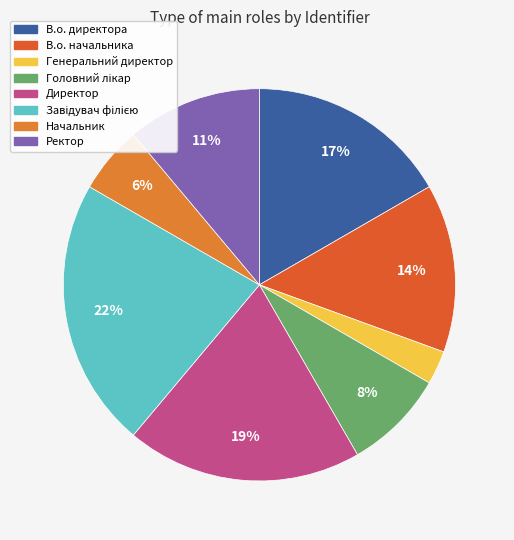

Is it true that В.о. директора is 17% of the pie?

True